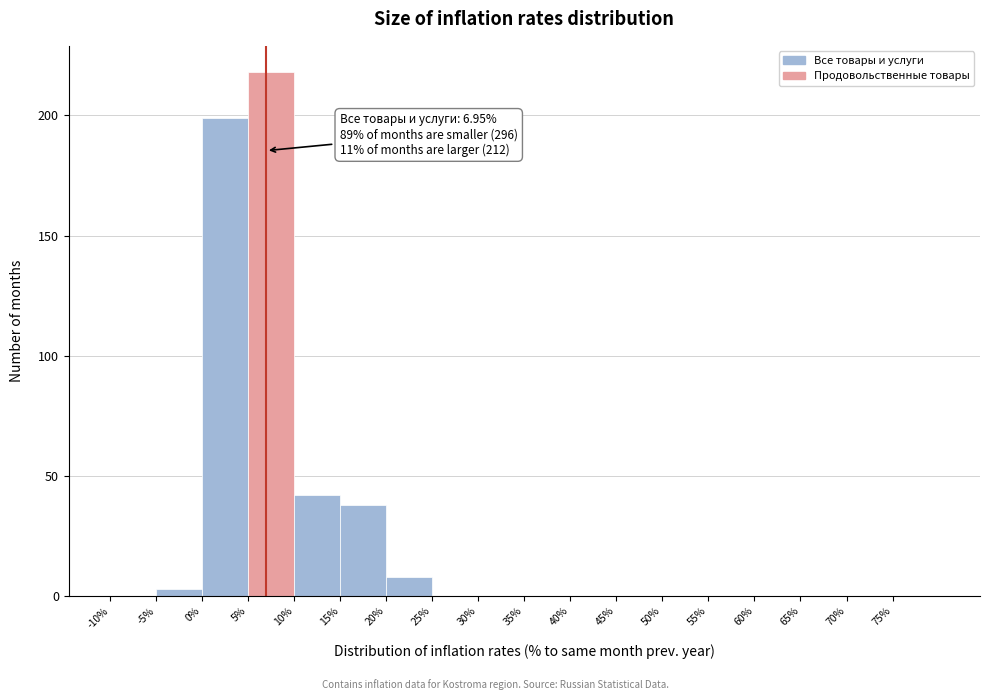

Which range on the x-axis has the tallest bar?

5 to 10